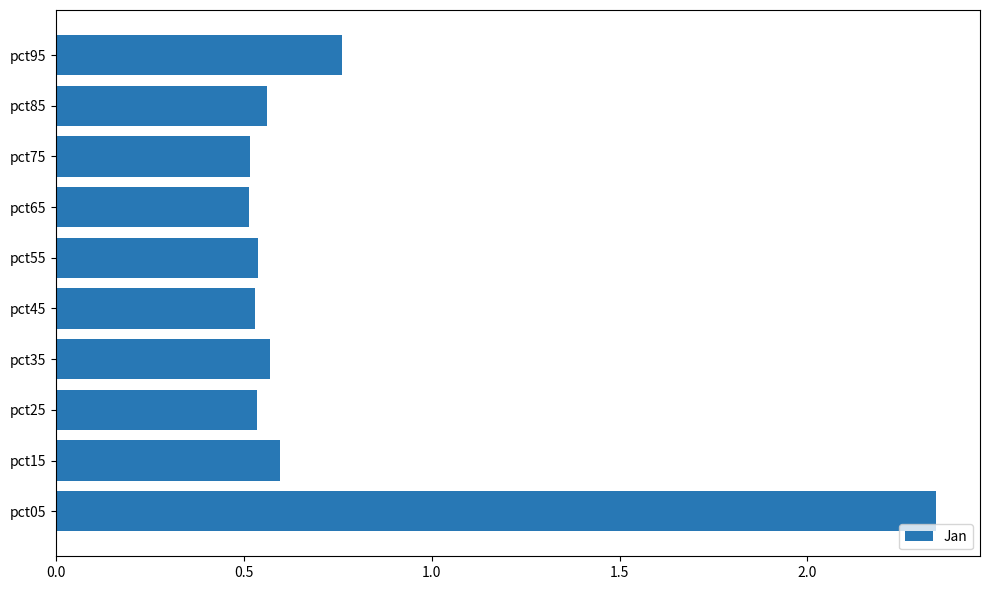

Which has a higher value, pct75 or pct35?

pct35